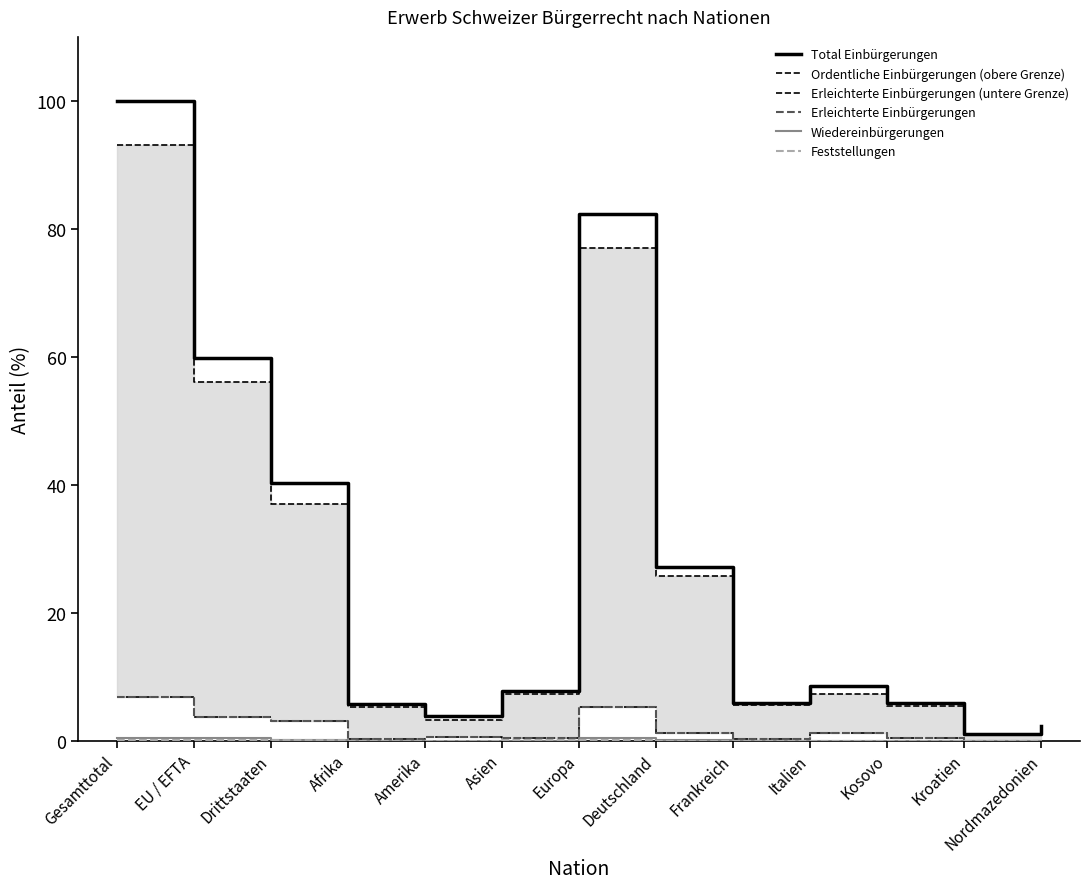

How many data points in Feststellungen are above 0?

7